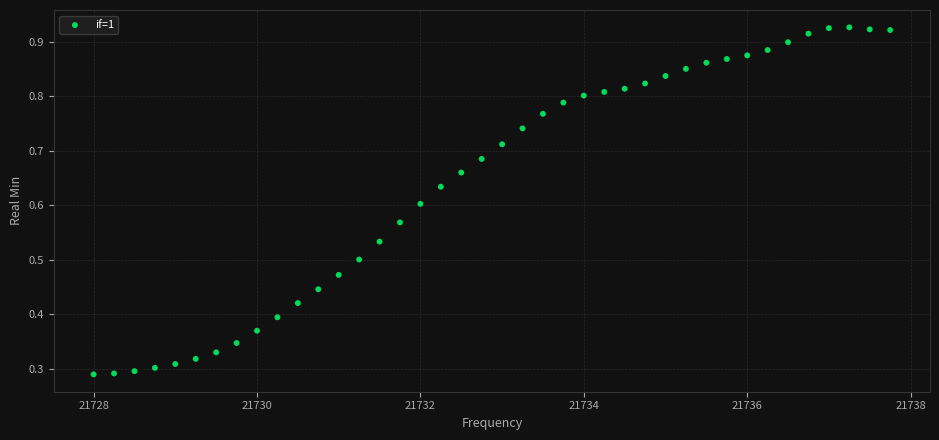

What is the range of X values (max minus min)?

9.8